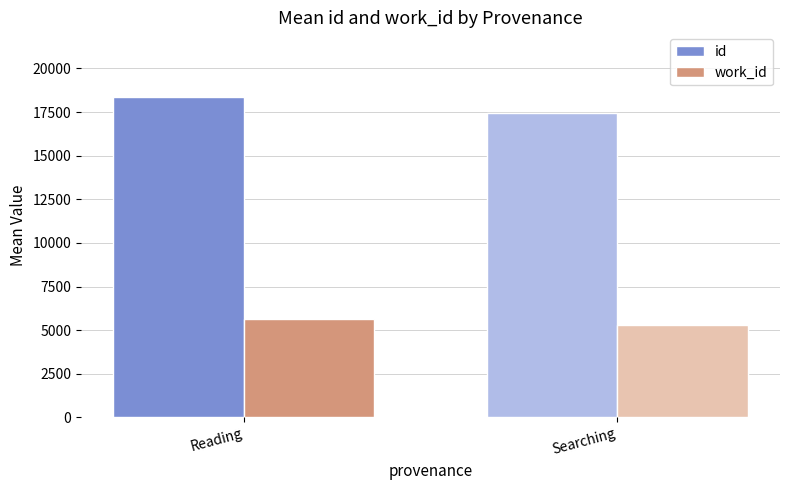

What is the label of the 2nd bar from the left?

Searching